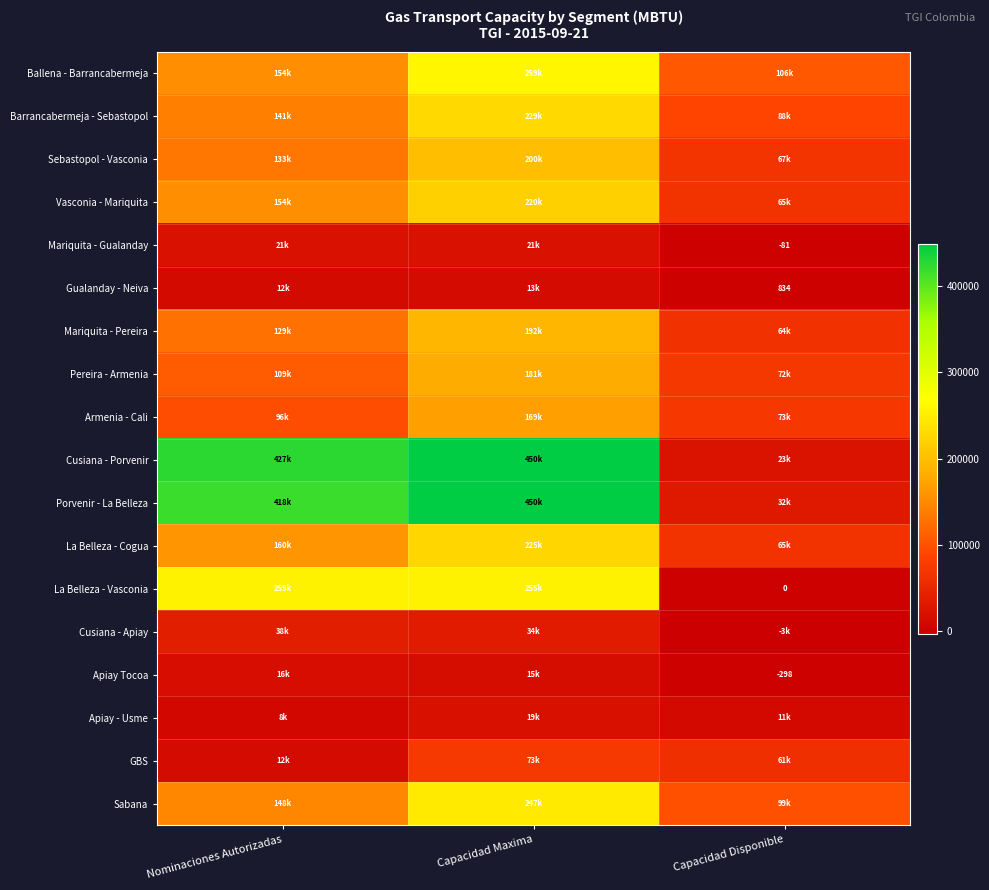

What is the maximum value shown in the chart?

449761.2